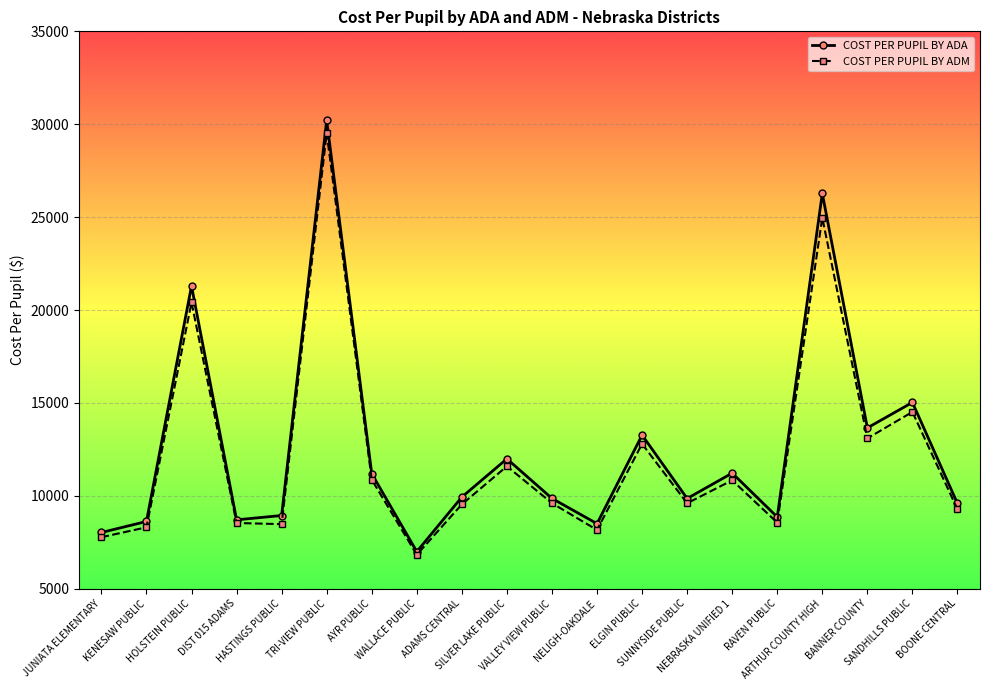

How many series are shown in this chart?

2